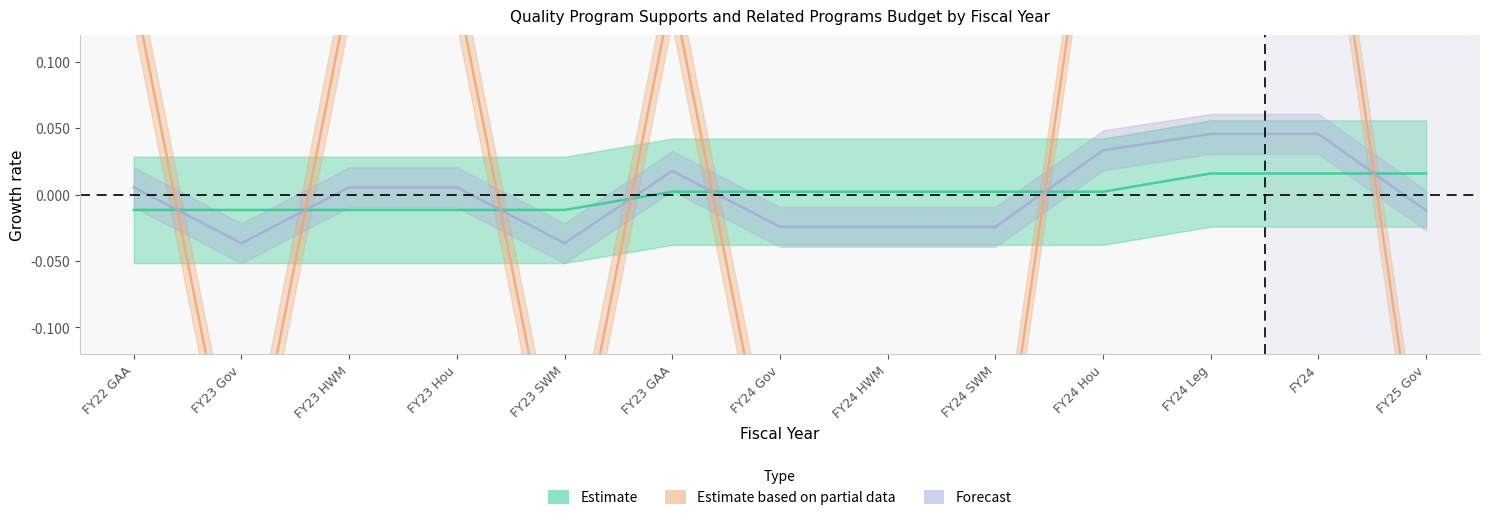

Between FY24 Hou and FY23 Gov, which is larger?

FY24 Hou